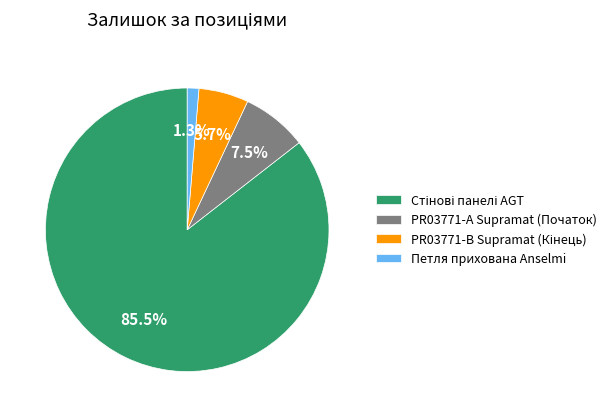

Is PR03771-А Supramat (Початок) the majority of the pie?

No